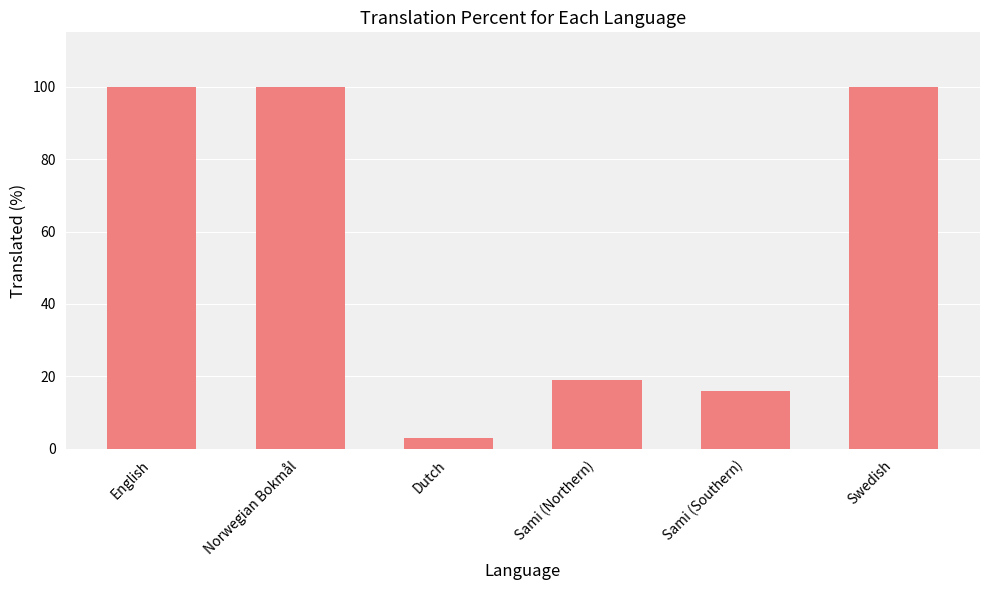

What is the difference between the second highest and minimum values?

97.1